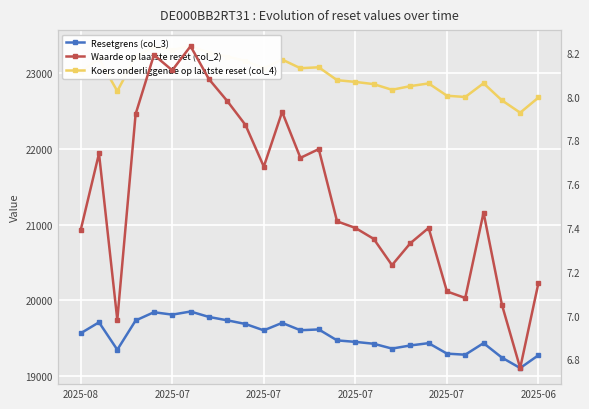

Does the chart display data point markers on the line(s)?

Yes